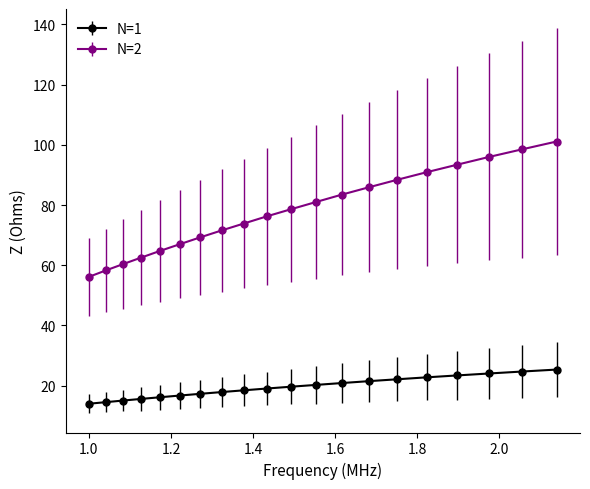

What is the value of the N=1 point at the 12th from the left?

20.2